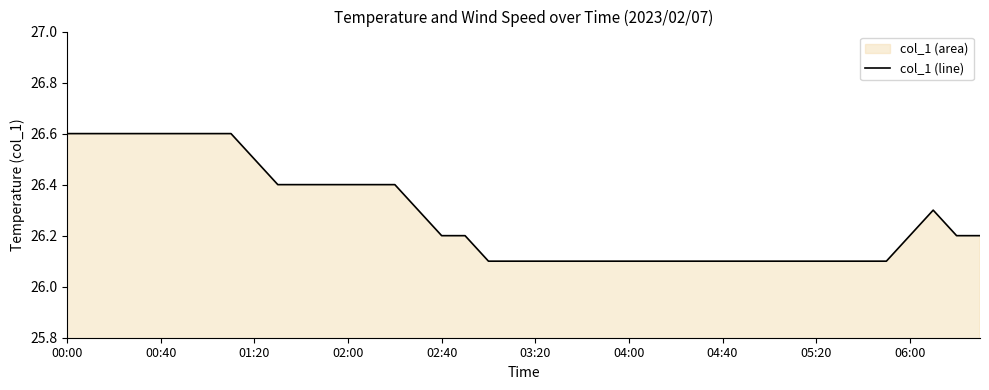

Between 00:00 and 02:00, which is larger?

00:00